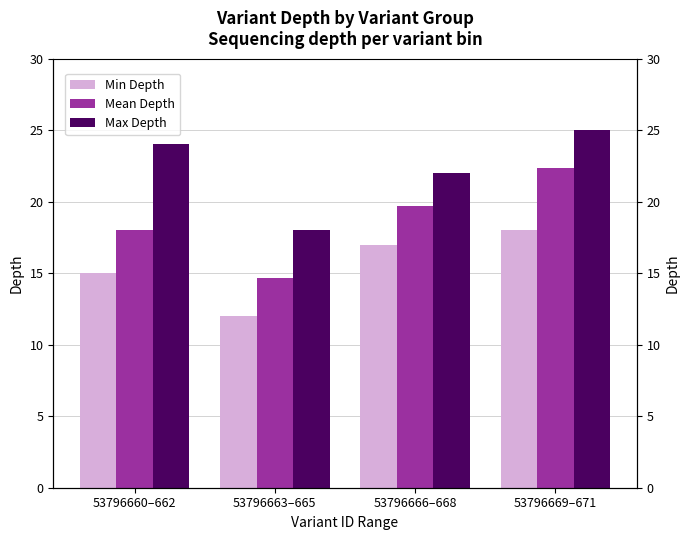

What is the value of the Min Depth bar at the 3rd from the left?

17.0